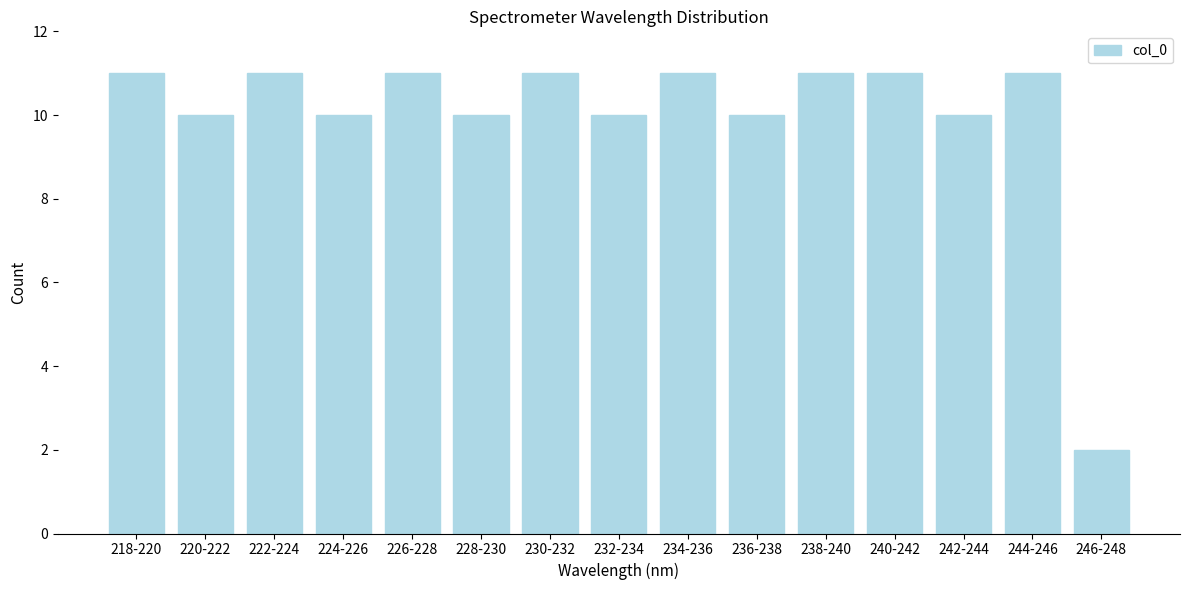

Reading left to right, extract all data points from this chart.

11	10	11	10	11	10	11	10	11	10	11	11	10	11	2